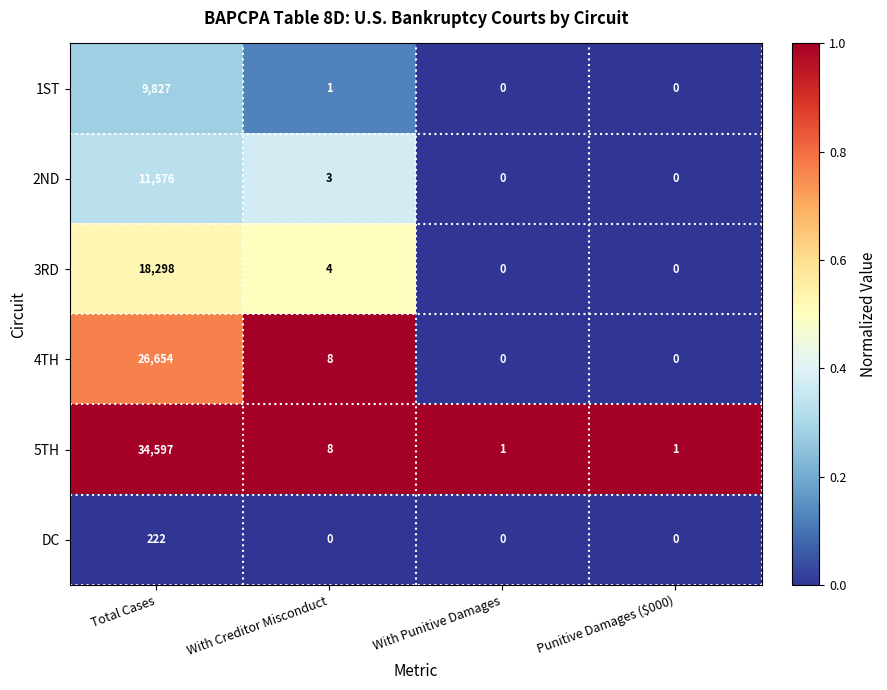

What is the total value across all series at With Punitive Damages?

1